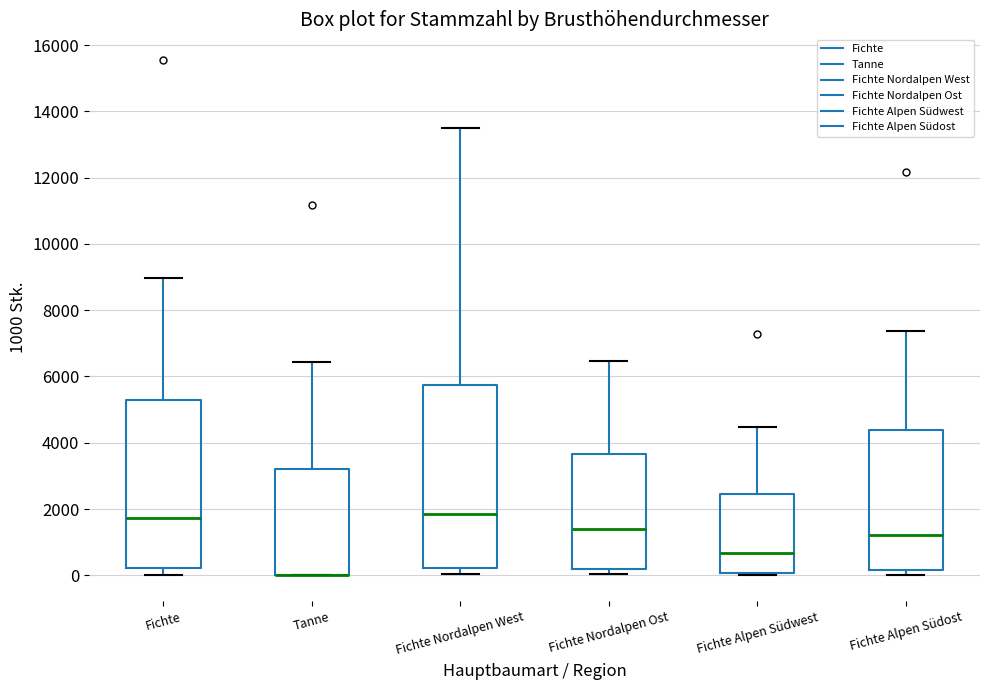

Which box is the tallest, from its lower edge to its upper edge?

Fichte Nordalpen West